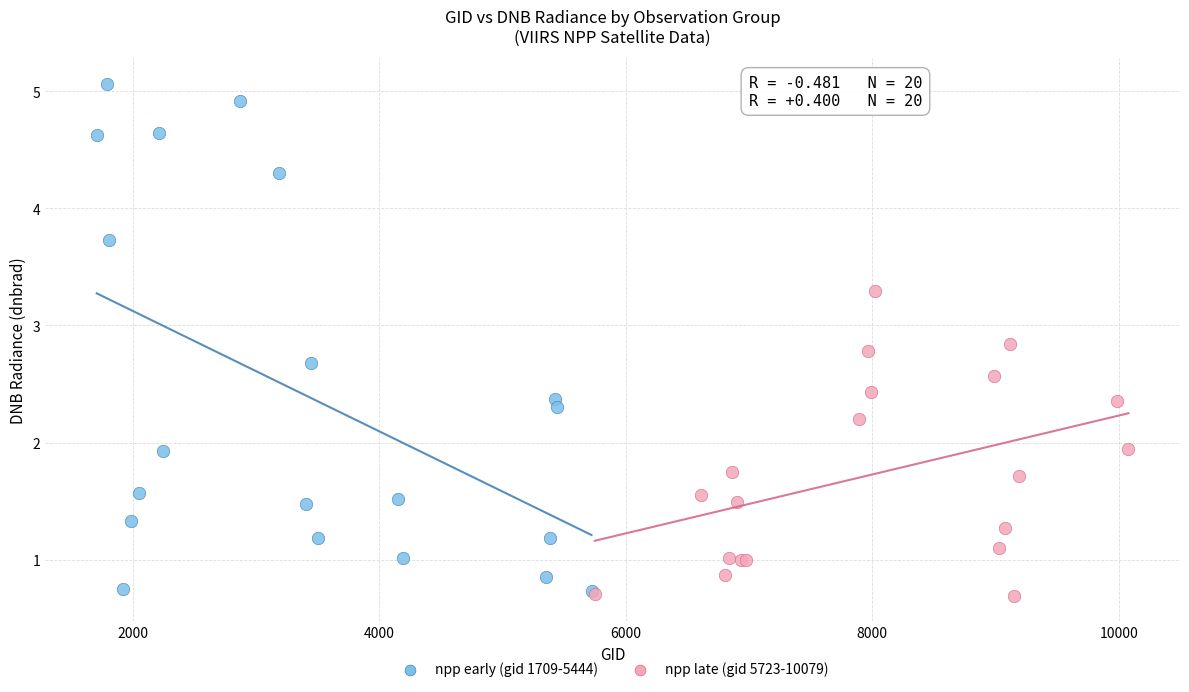

Which series has the widest spread of Y values?

npp early (gid 1709-5444)